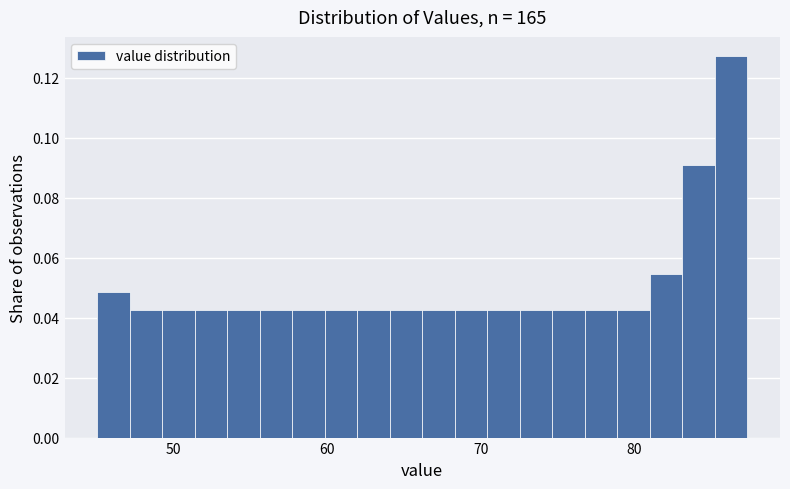

Read against the x-axis, roughly where is the centre of the tallest bar?

86